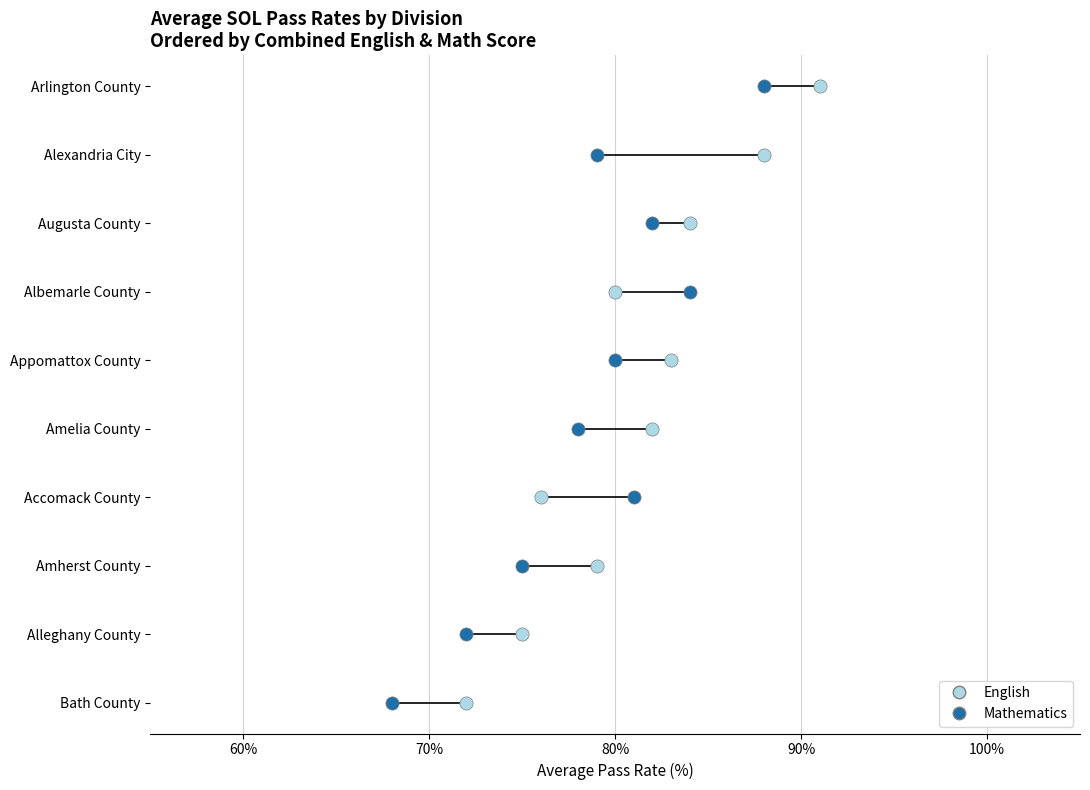

What are all the series names shown in the legend?

English, Mathematics